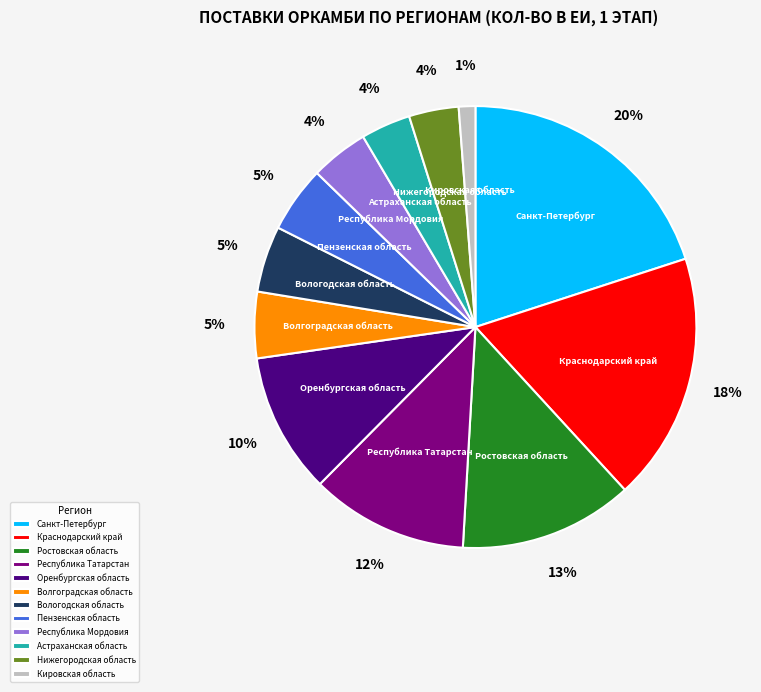

How many segments does this pie chart have?

12